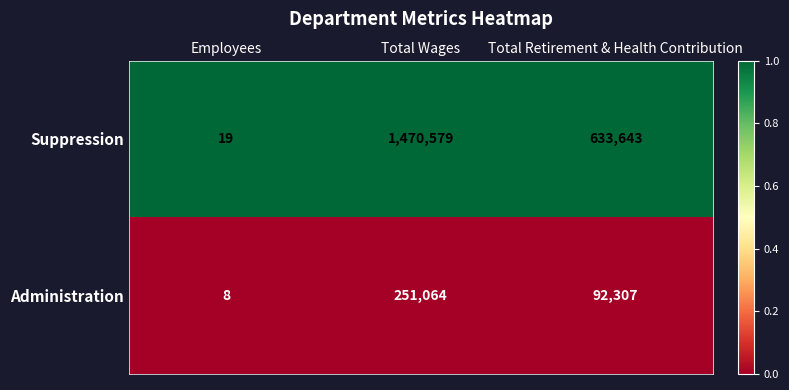

List the labels in order of Suppression value, smallest first.

Employees, Total Retirement & Health Contribution, Total Wages